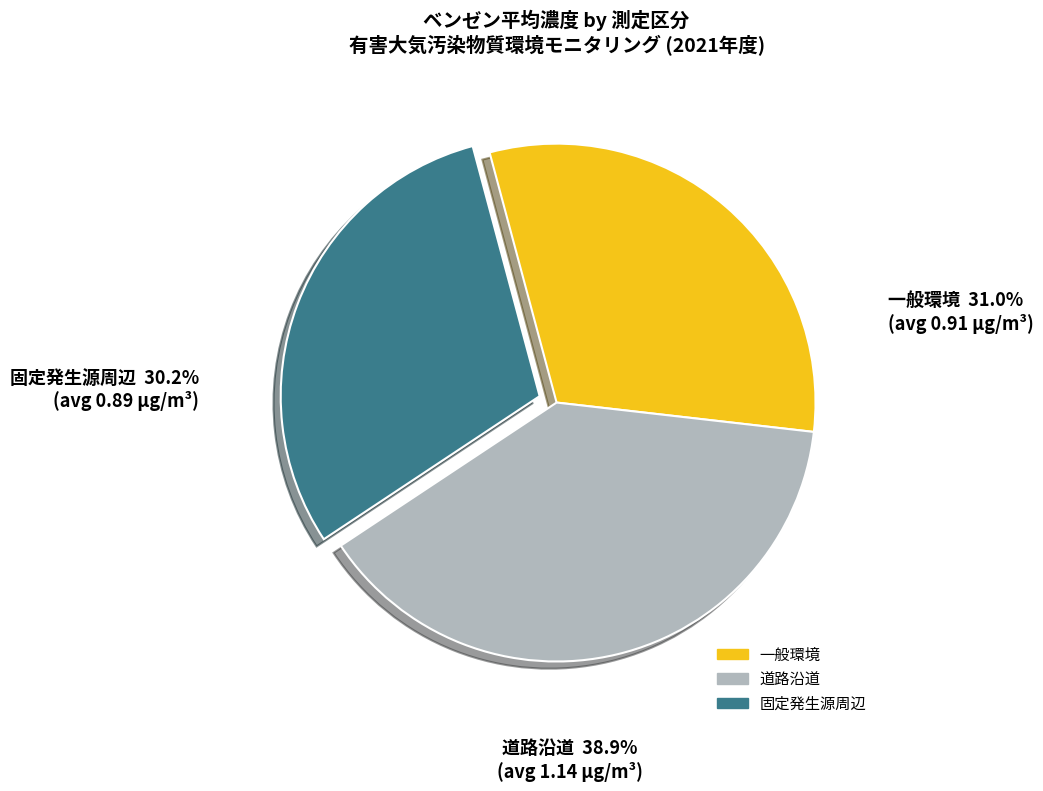

Is 招提局 the majority of the pie?

No